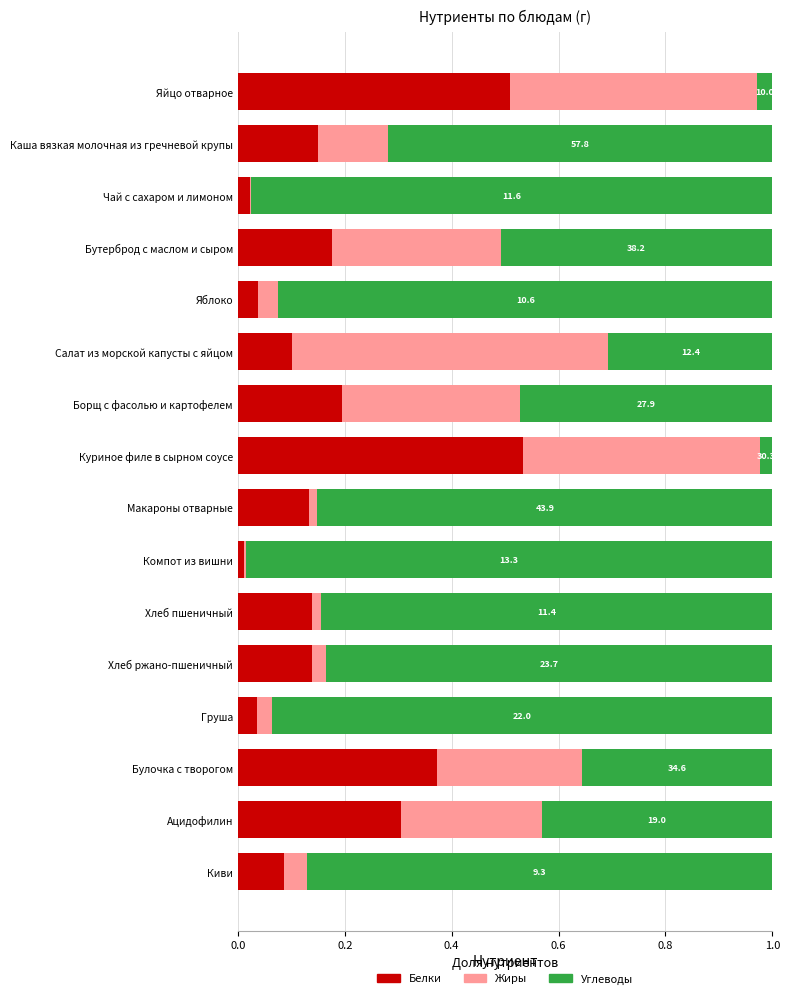

True or false: Белки has a value of 0.3 at Яйцо отварное.

False